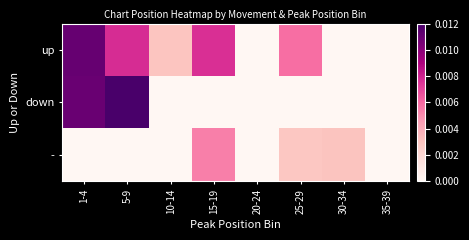

Between 10-14 and 30-34, which is larger?

10-14